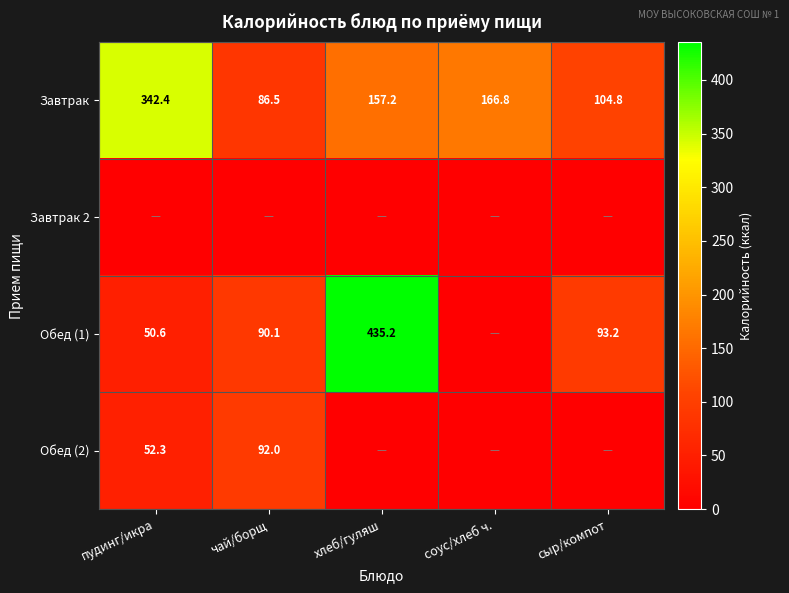

How many data points does each series have?

5